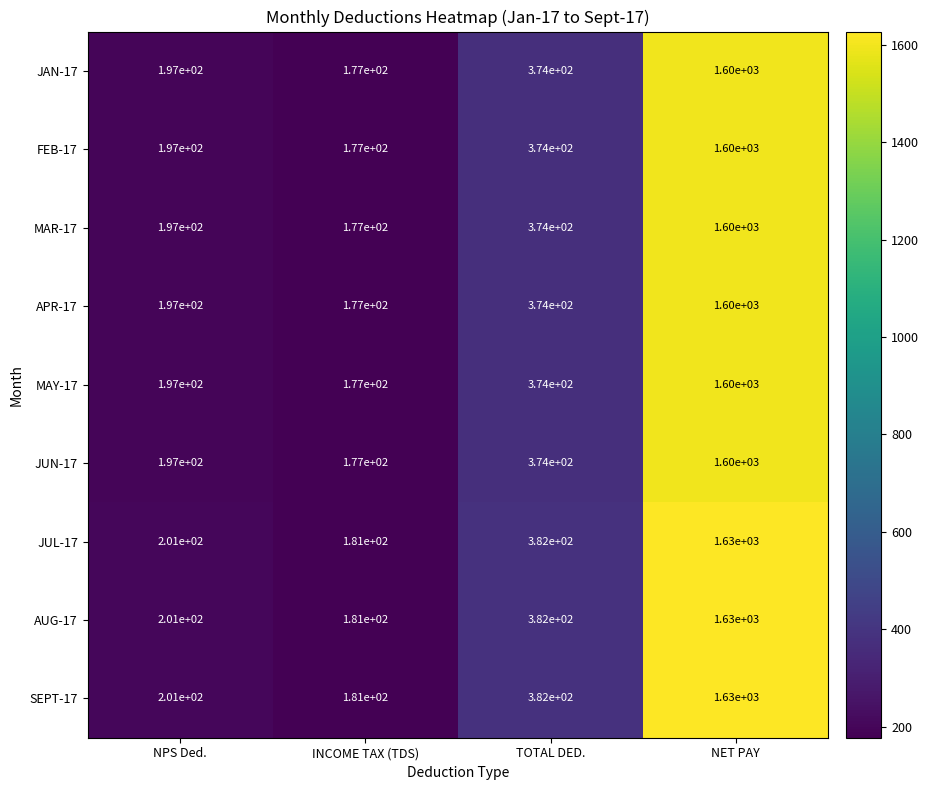

What is the difference between the FEB-17 values at TOTAL DED. and NET PAY?

1226